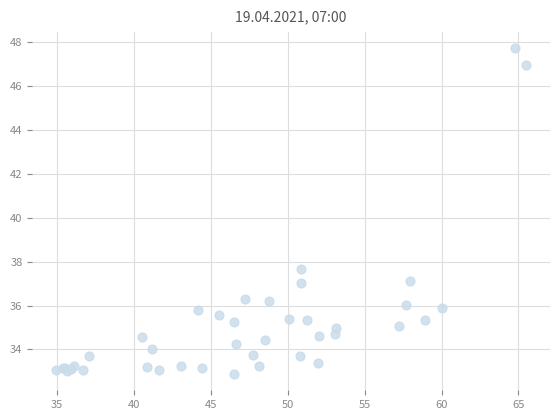

What Y value in the scatter plot is closest to 40?

37.7